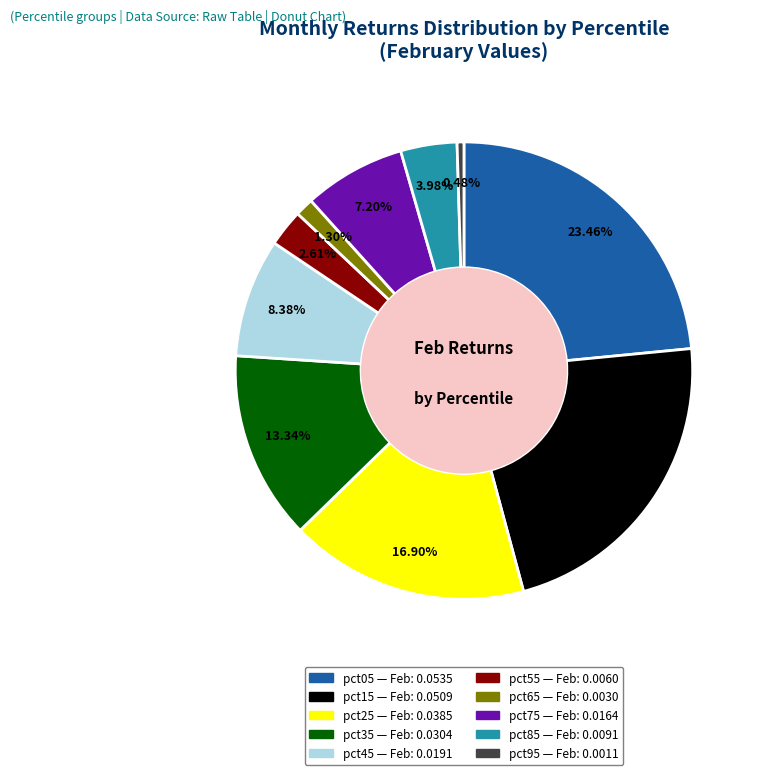

Does pct45 account for over 50% of the chart?

No